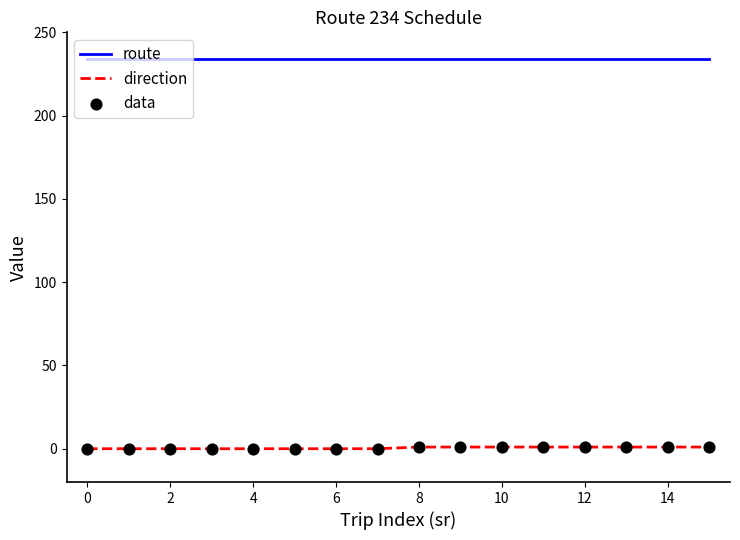

Which series has the largest total across all categories?

route